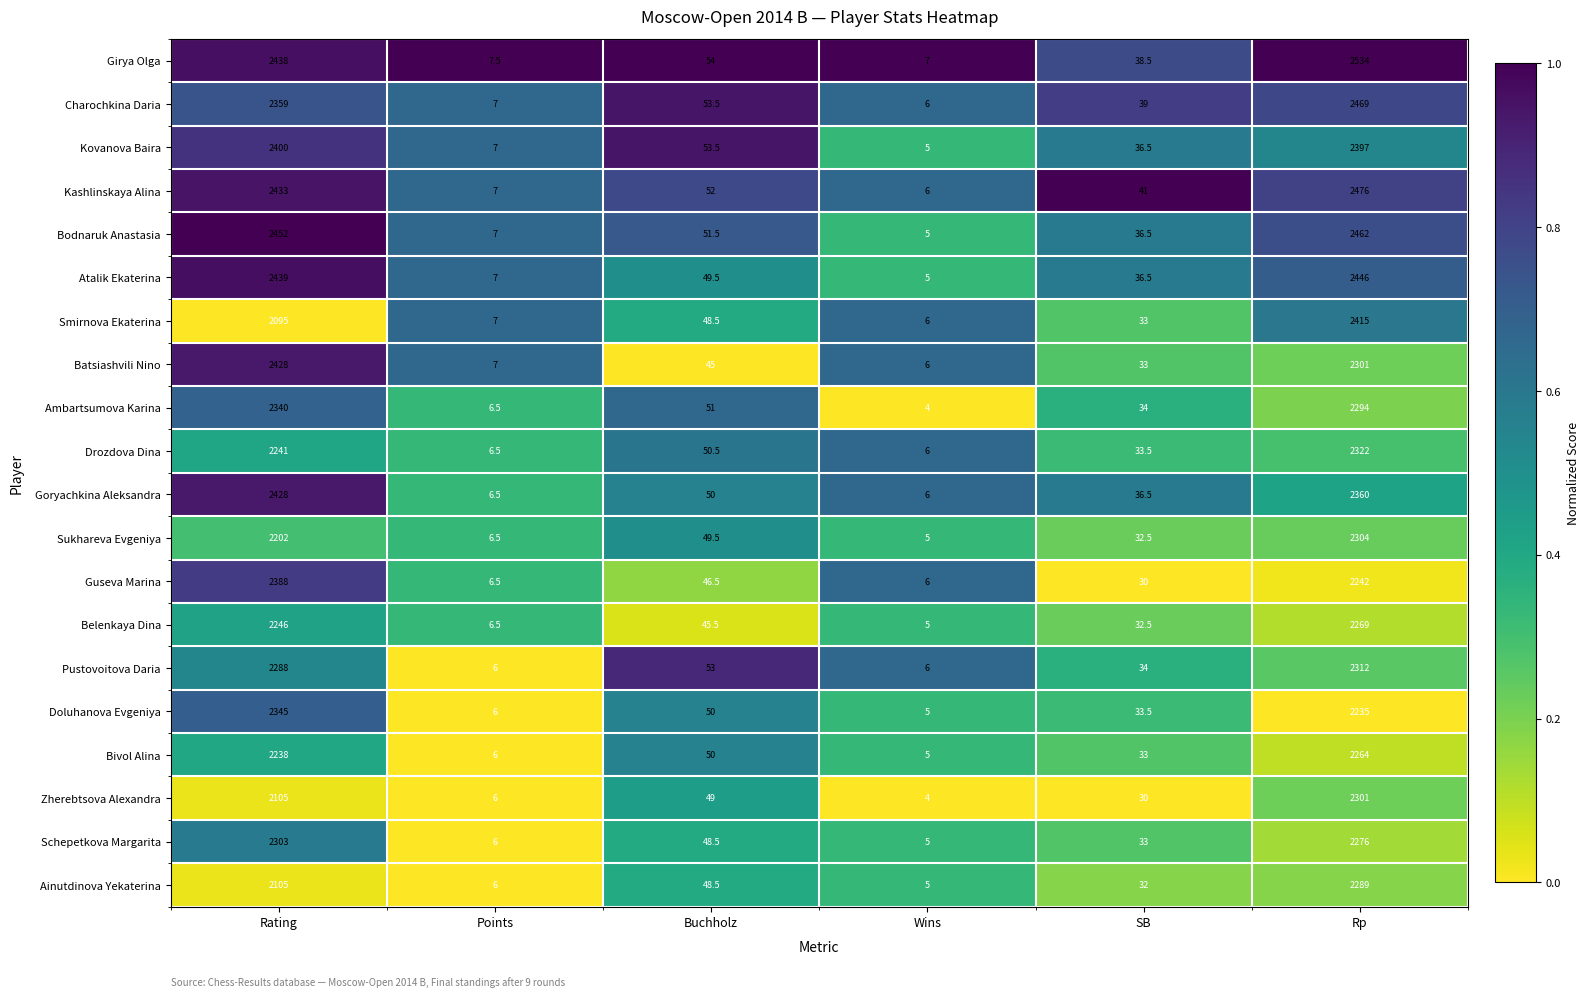

What is the maximum value shown in the chart?

2534.0